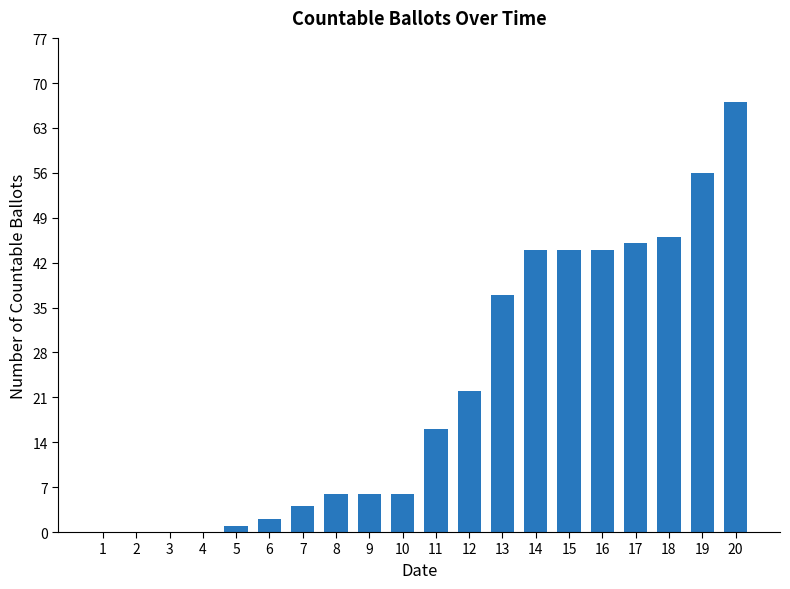

At which label is the value closest to 33?

13